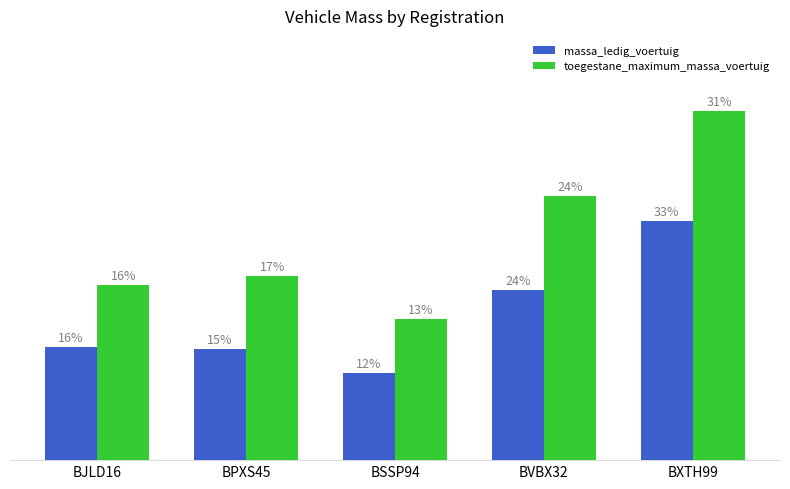

Is the value of massa_ledig_voertuig at BPXS45 greater than the value of toegestane_maximum_massa_voertuig at BJLD16?

No